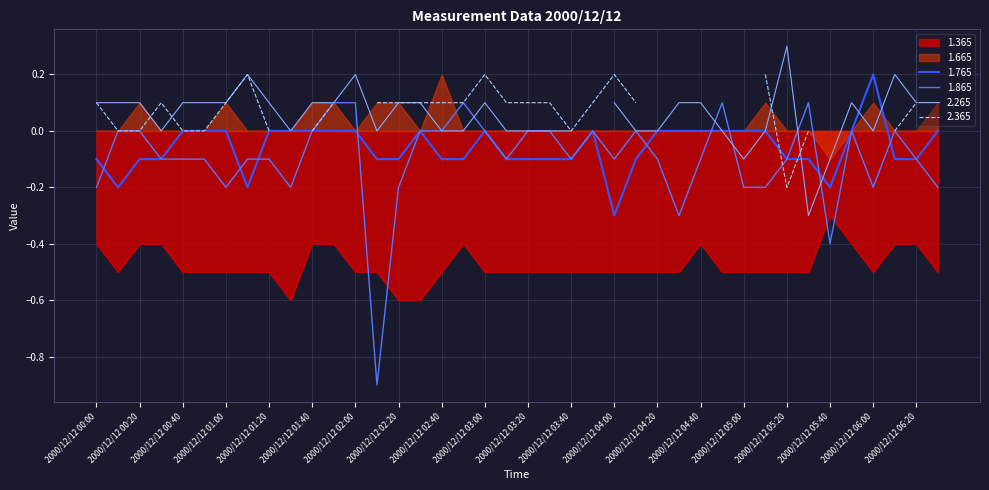

How many values in 1.865 are below zero?

23